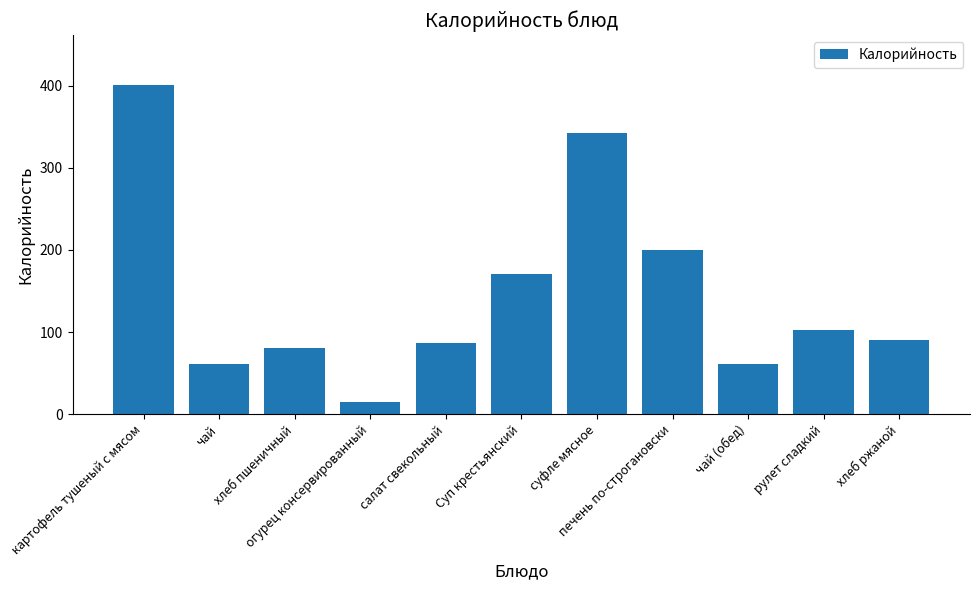

What is the minimum value shown in the chart?

15.0